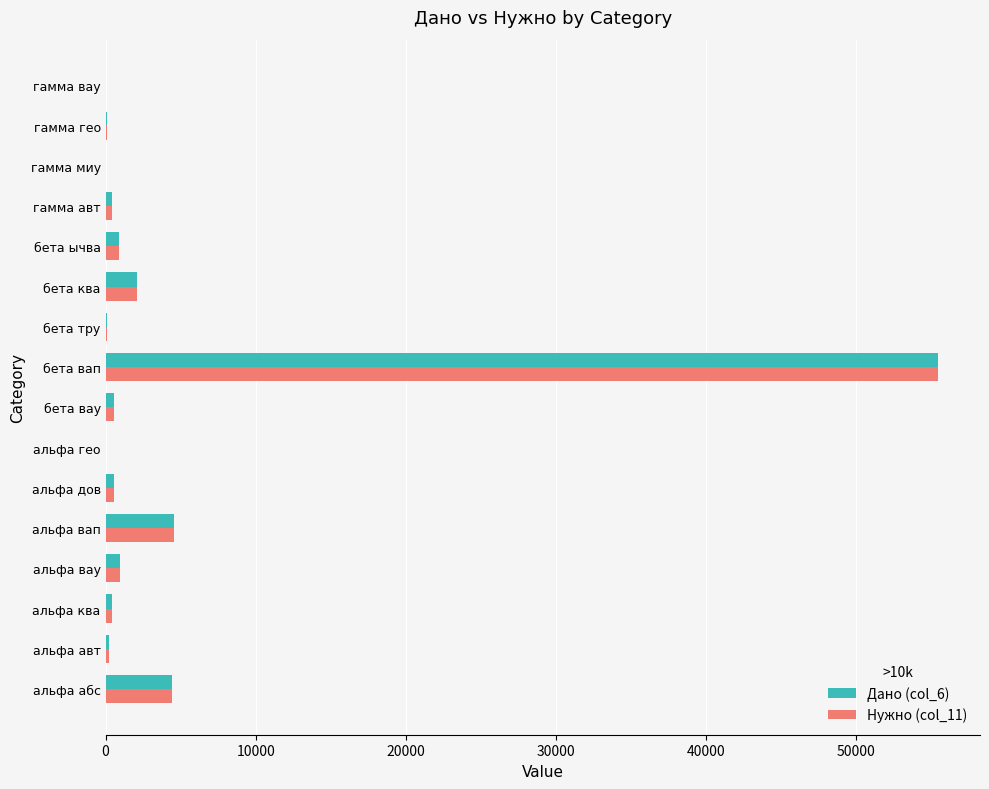

At which category is the sum across all series the highest?

бета вап